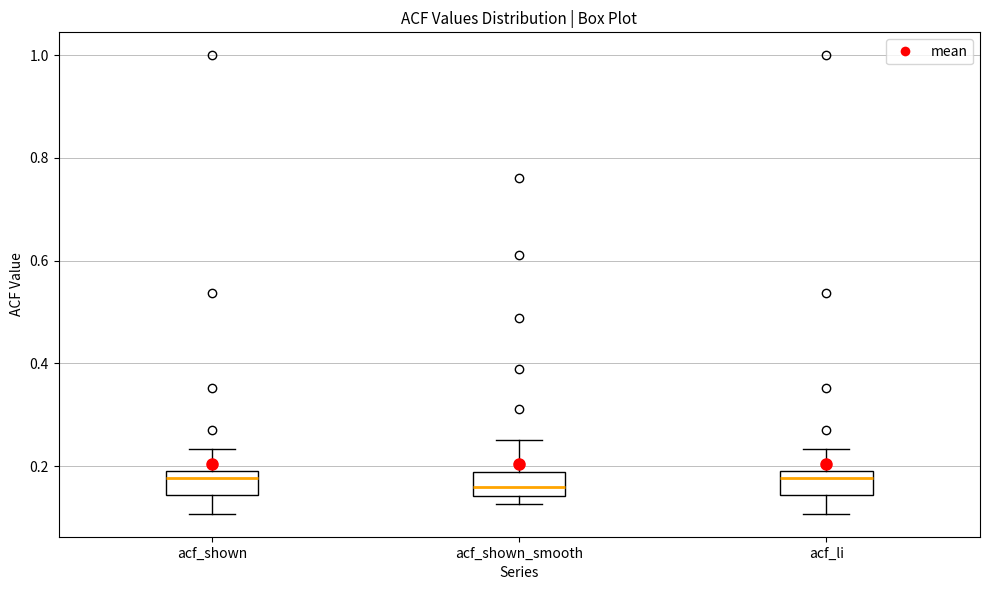

Where does the upper whisker of the box for acf_shown_smooth end on the y-axis? The values are not printed on the chart, so give them approximately, as read against the axis.

0.26